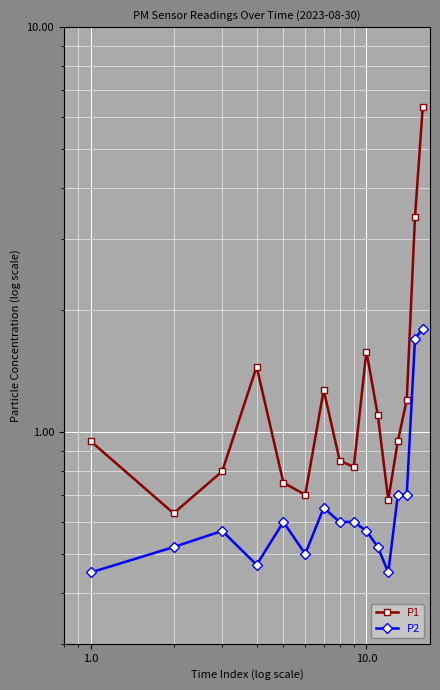

List the series in order of their overall mean, highest first.

P1, P2